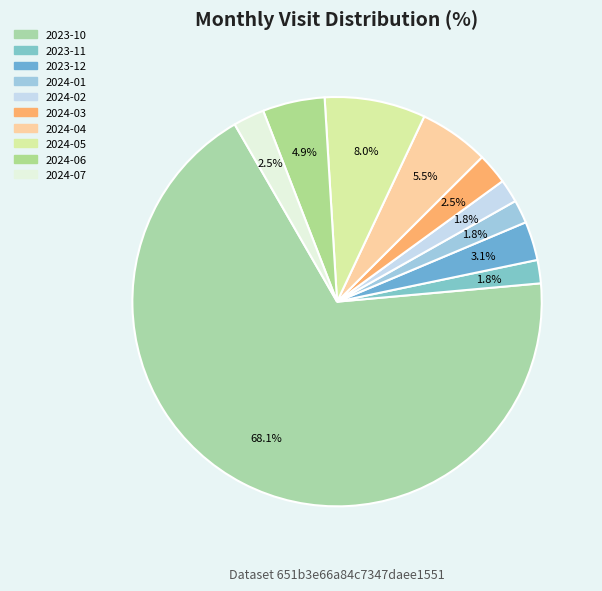

Rank the categories by value from lowest to highest.

2023-11, 2024-01, 2024-02, 2024-03, 2024-07, 2023-12, 2024-06, 2024-04, 2024-05, 2023-10